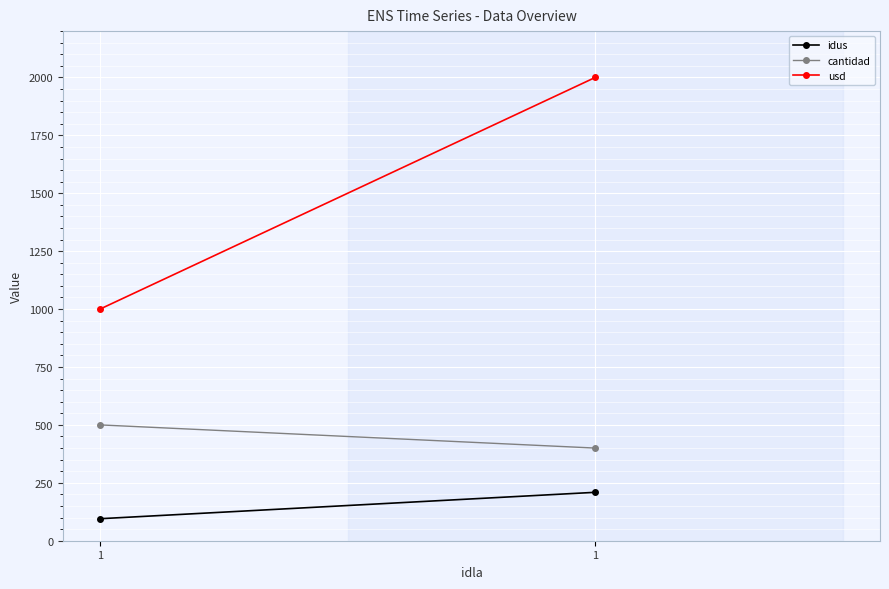

Is this an area chart (filled region under the line)?

No